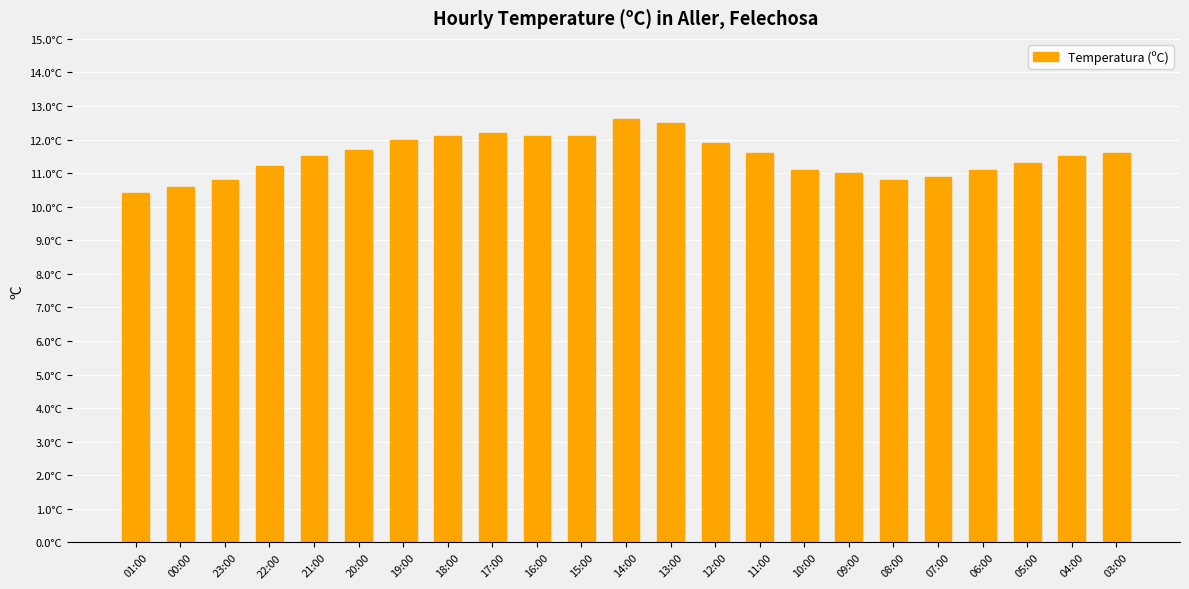

Reading left to right, extract all data points from this chart.

01:00=10.4	00:00=10.6	23:00=10.8	22:00=11.2	21:00=11.5	20:00=11.7	19:00=12.0	18:00=12.1	17:00=12.2	16:00=12.1	15:00=12.1	14:00=12.6	13:00=12.5	12:00=11.9	11:00=11.6	10:00=11.1	09:00=11.0	08:00=10.8	07:00=10.9	06:00=11.1	05:00=11.3	04:00=11.5	03:00=11.6